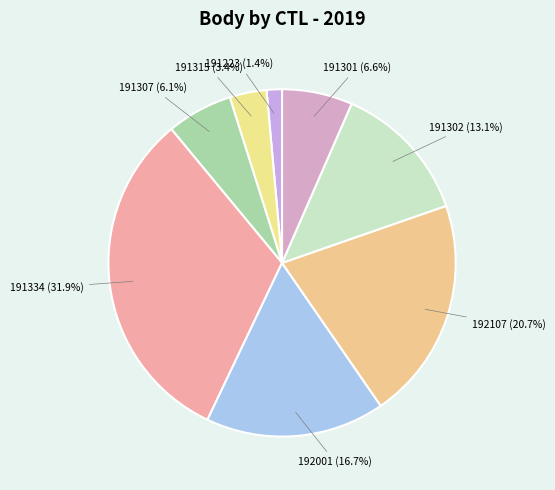

How many slices are in this pie chart?

8